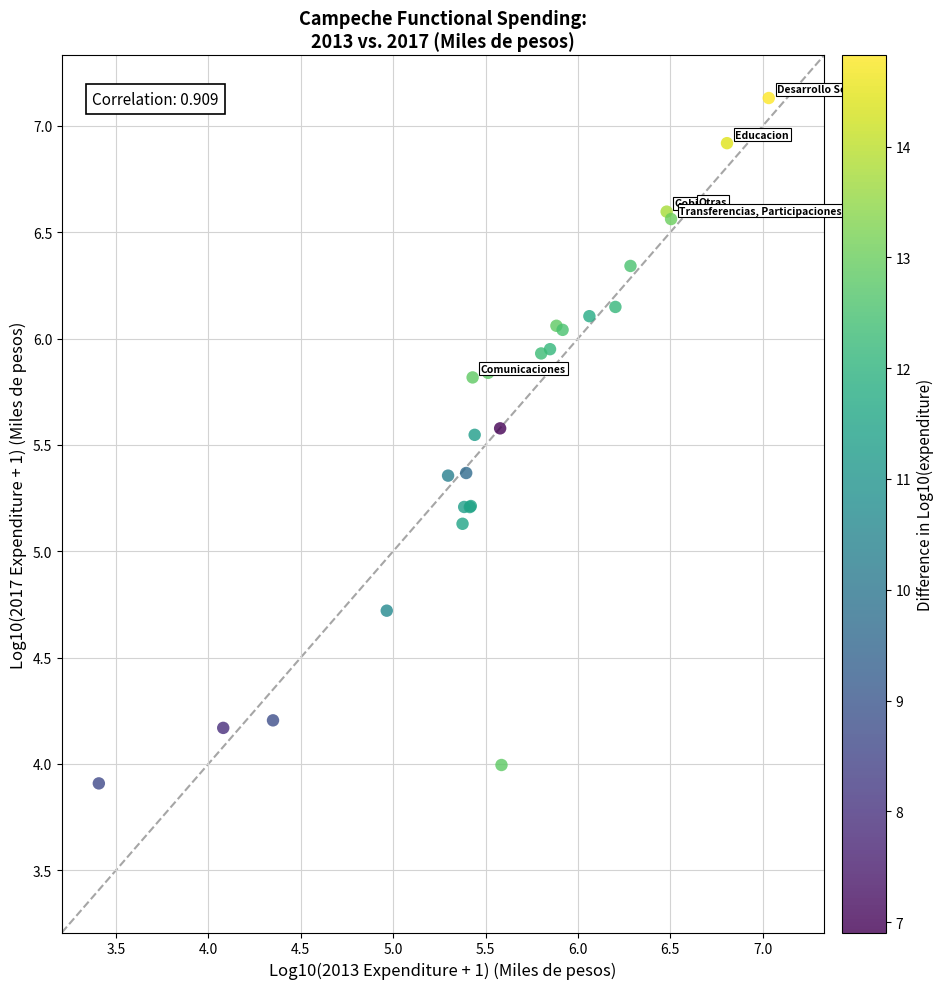

What Y value in the scatter plot is closest to 5?

5.1